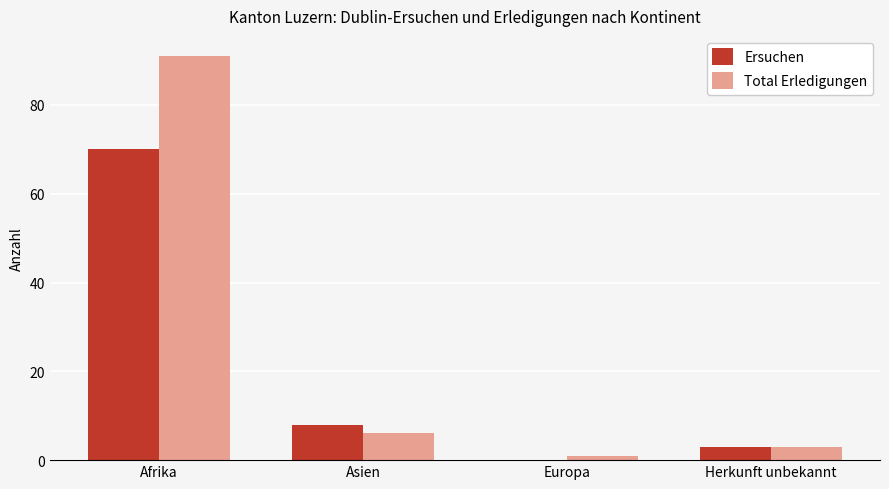

Which series has the largest total across all categories?

Total Erledigungen